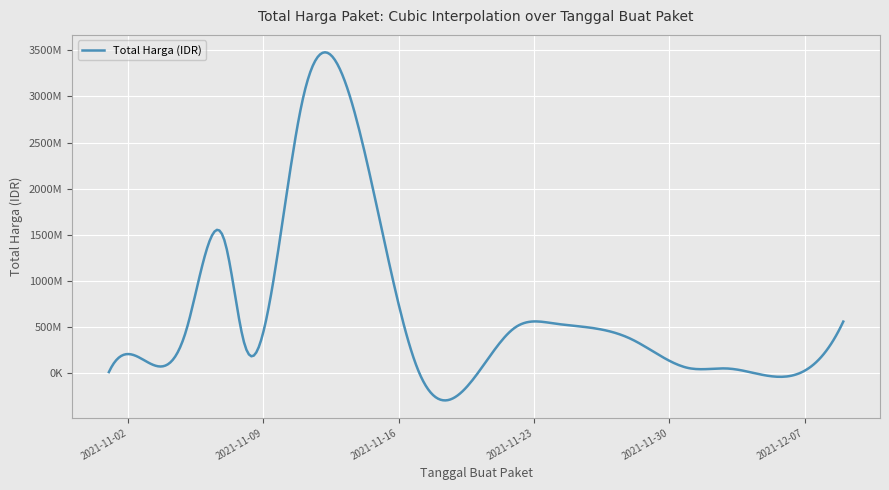

How many interior local peaks (higher than both neighbors) does the data have?

10